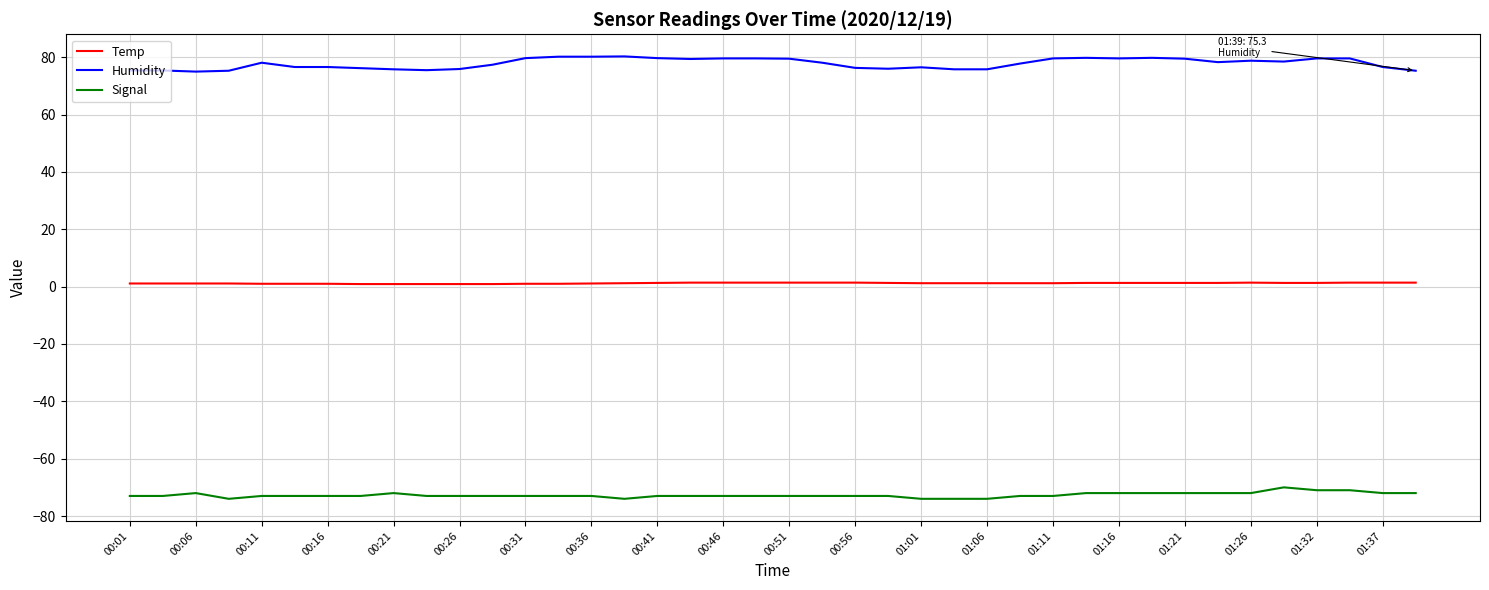

True or false: Signal and Temp cross at least once.

False